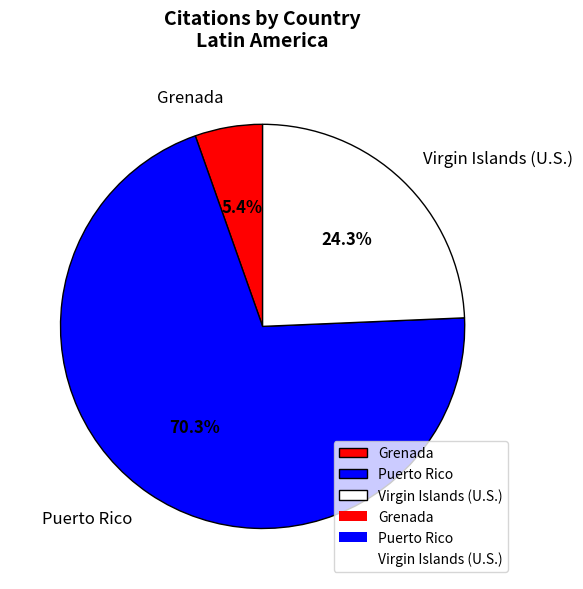

To the nearest percent, what portion does Puerto Rico represent?

70%